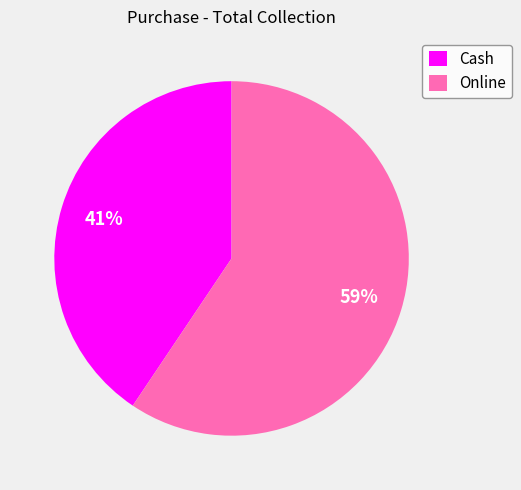

To the nearest percent, what is the average slice percentage?

50%